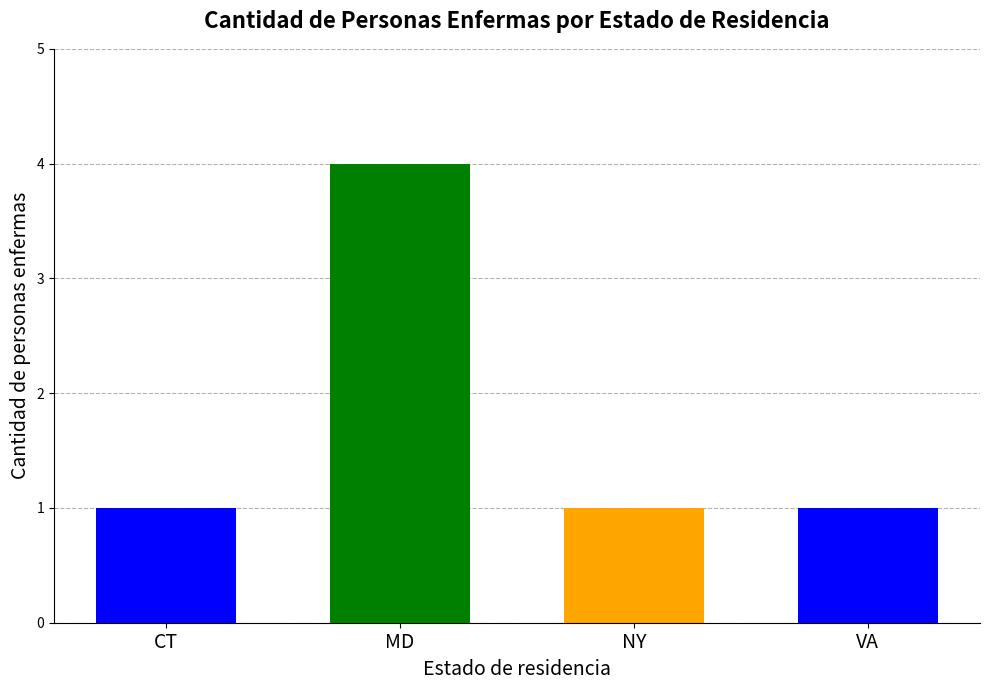

Reading left to right, what are all the values shown in this chart?

CT=1	MD=4	NY=1	VA=1